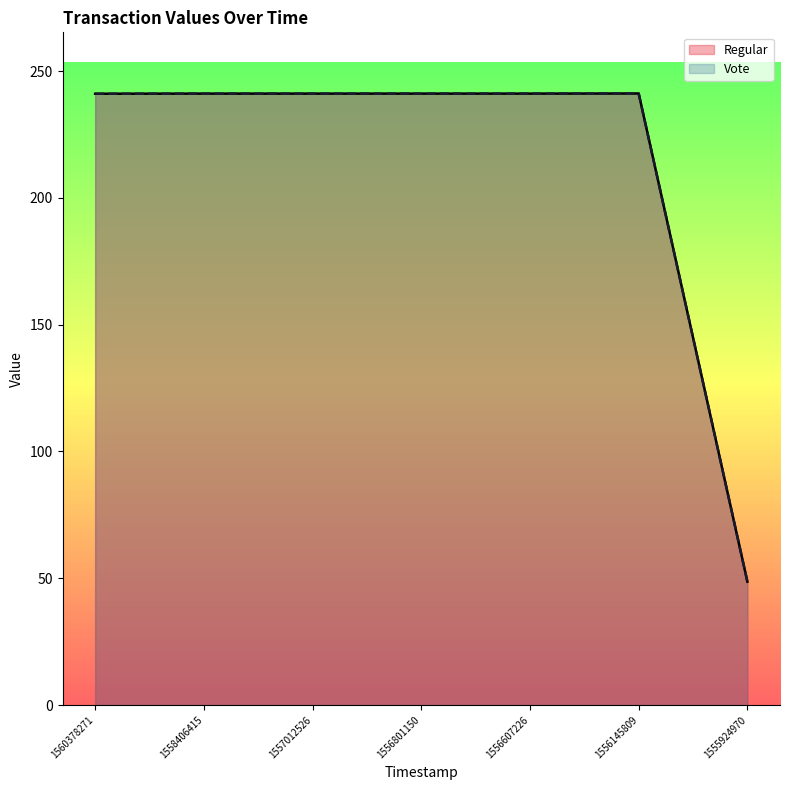

What is the greatest value displayed?

241.1